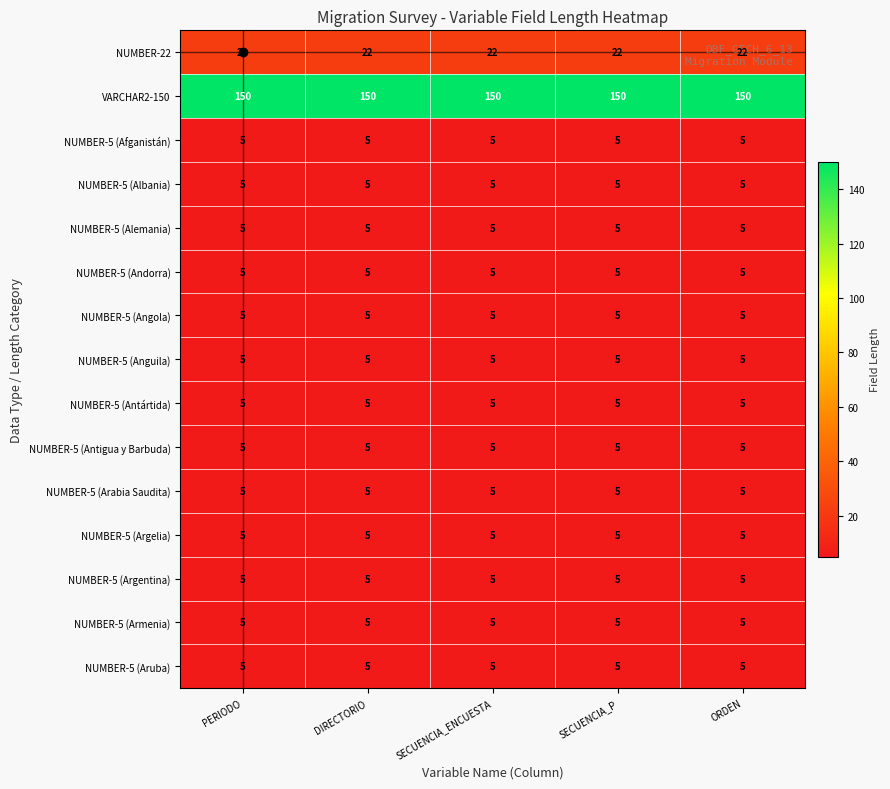

What is the highest value of the NUMBER-5 (Armenia) series?

5